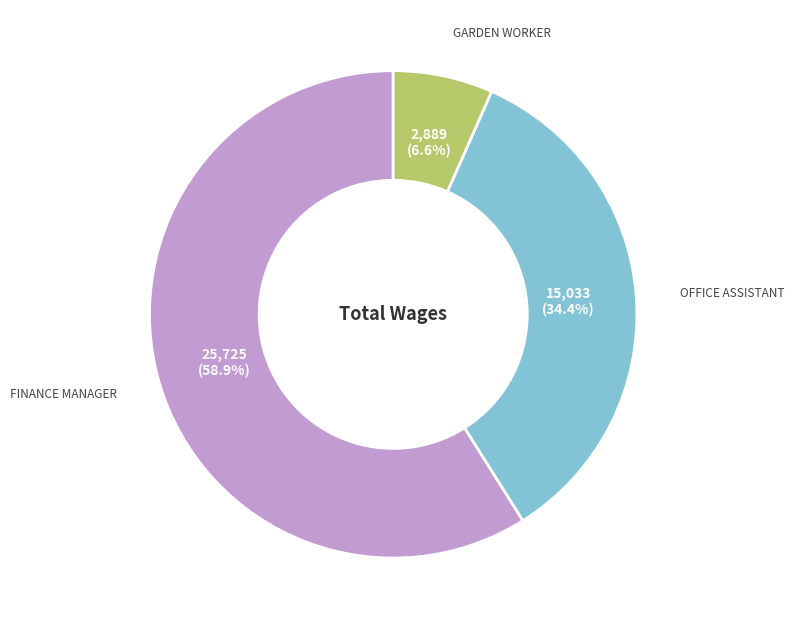

Is there any slice that represents more than half of the pie?

Yes